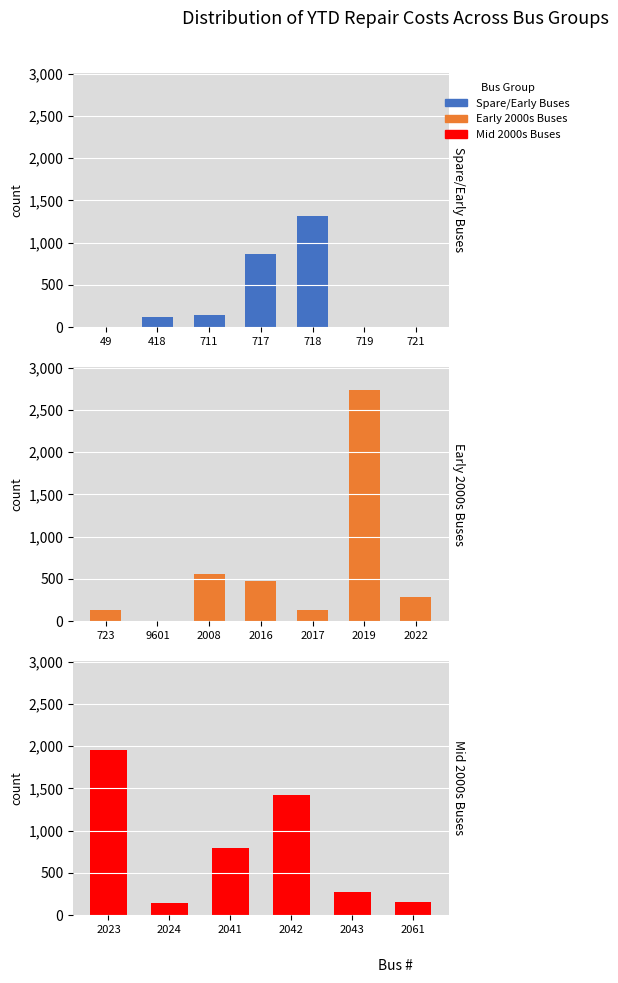

What is the value of the 20th bar from the left?

156